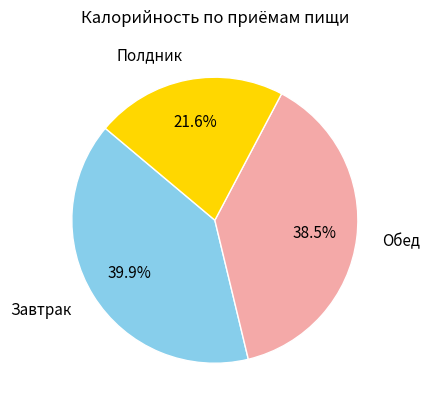

Does any single category account for the majority?

No